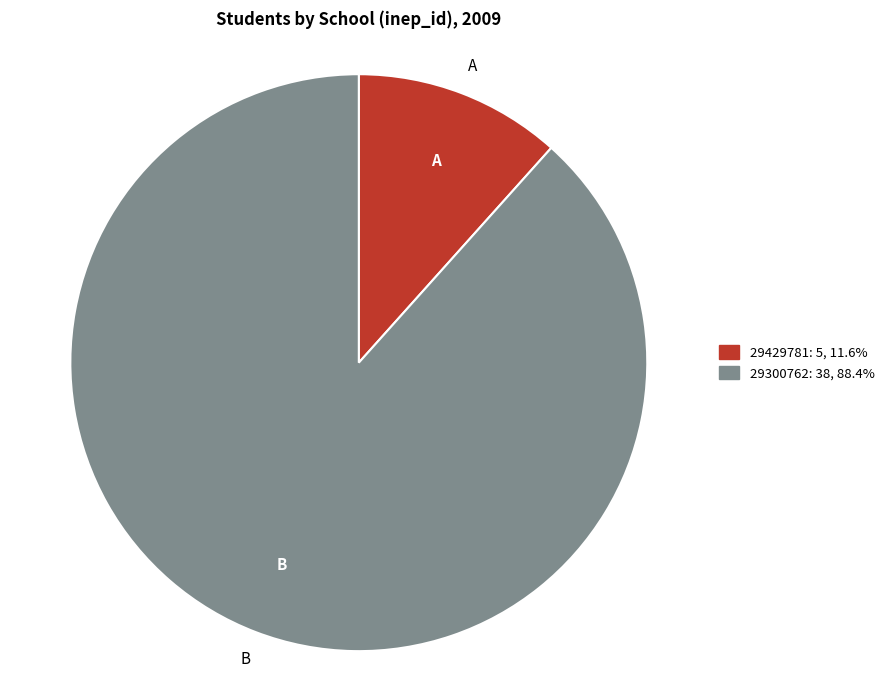

True or false: 29300762 accounts for 88% of the total.

True